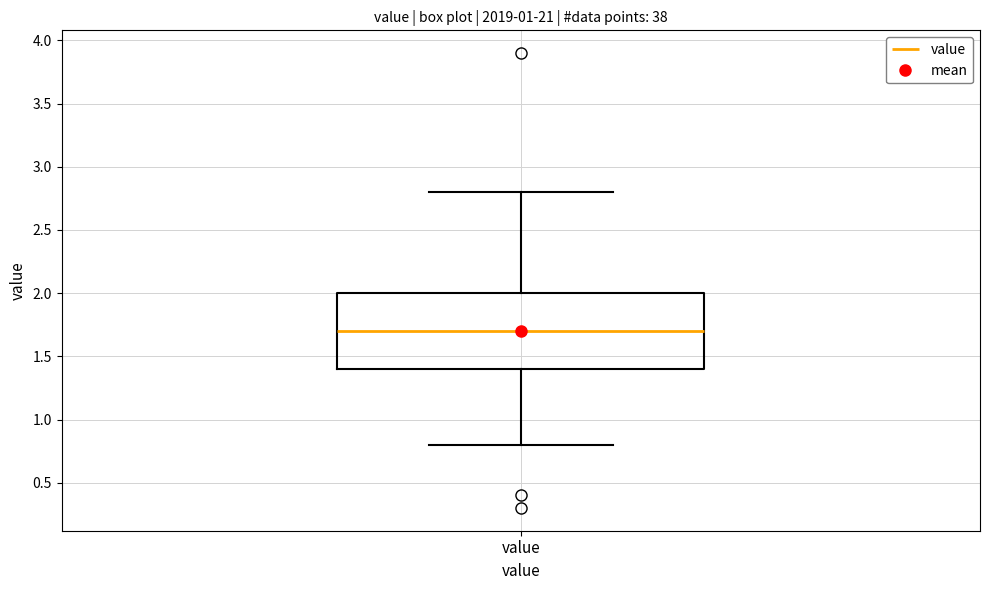

Where does the upper whisker of the box for value end on the y-axis? The values are not printed on the chart, so give them approximately, as read against the axis.

2.8